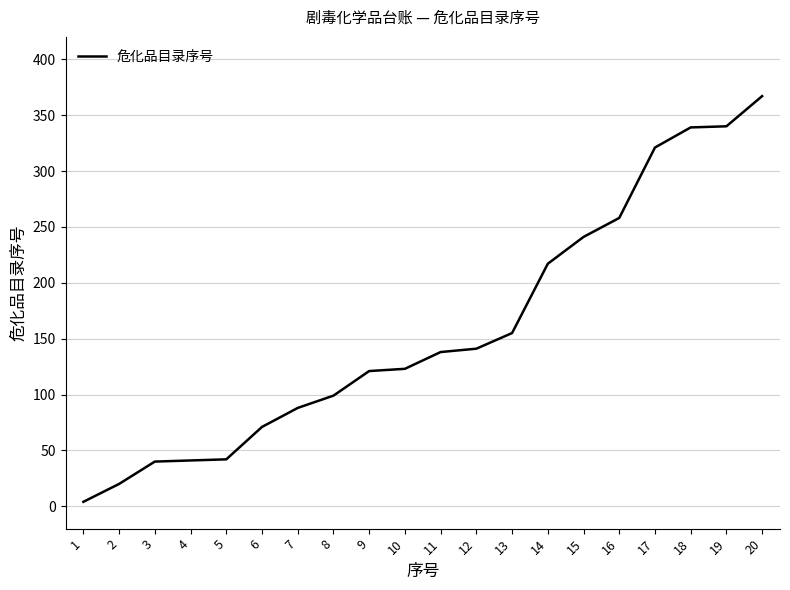

The chart shows a value of 40 at 3. True or false?

True